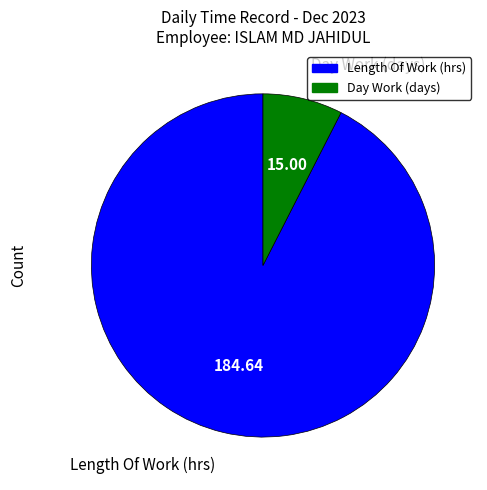

Count the number of slices in the pie.

2